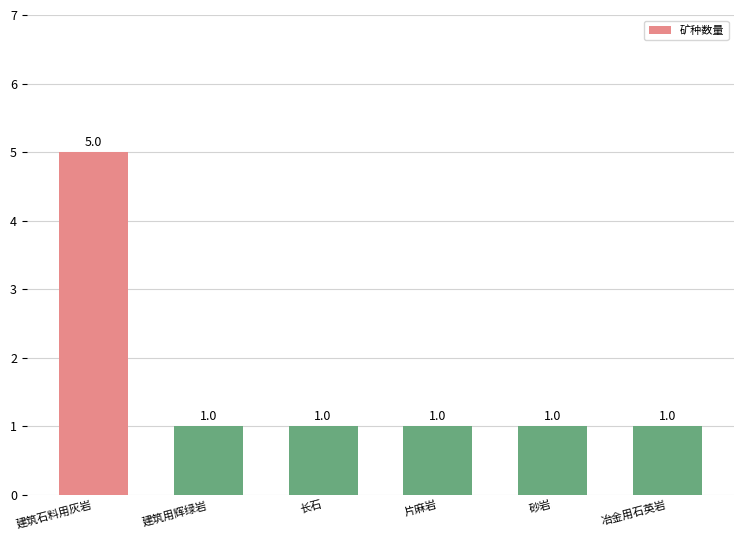

How many bars are there in total?

6